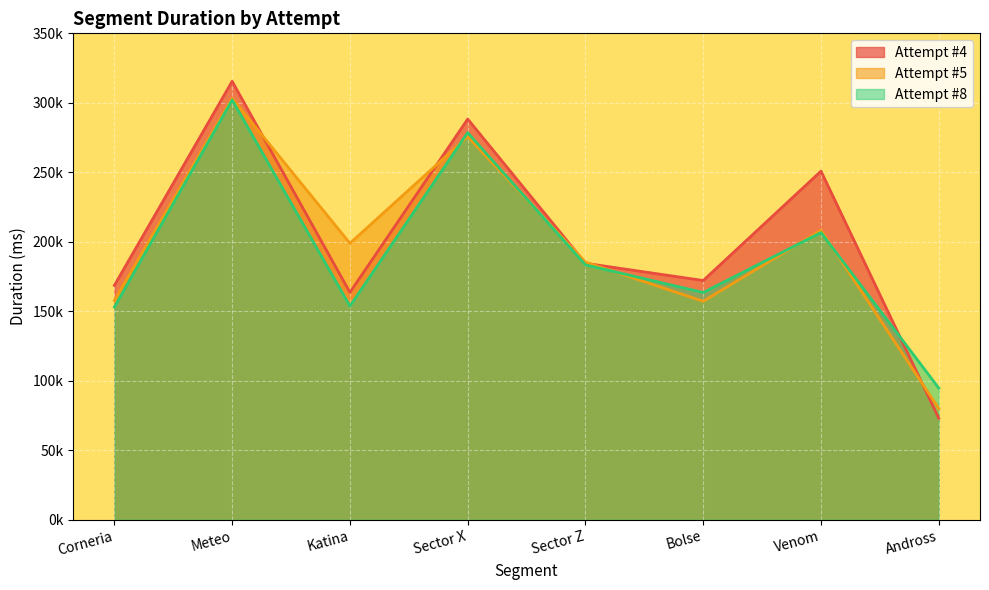

What is the total value across all series at Corneria?

479347